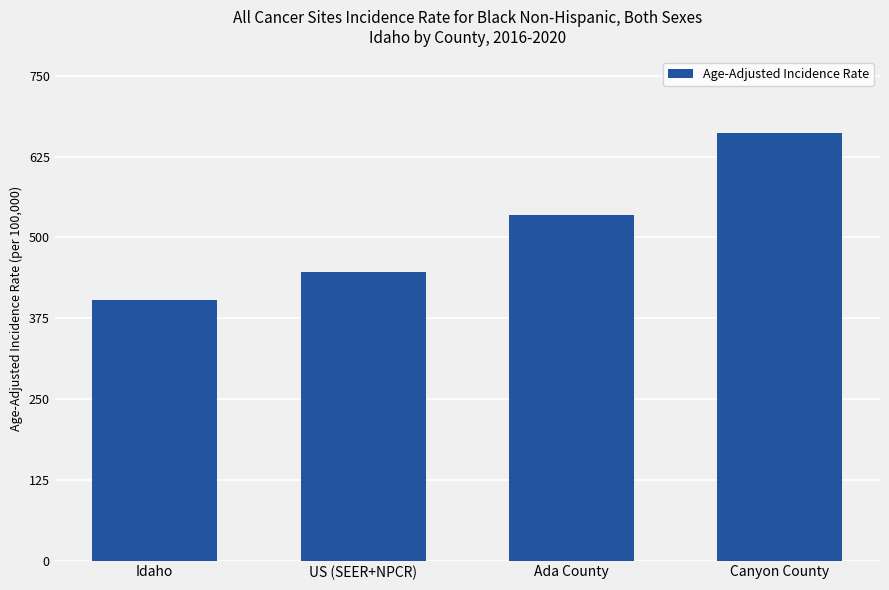

Where is the data nearest to the value 532?

Ada County